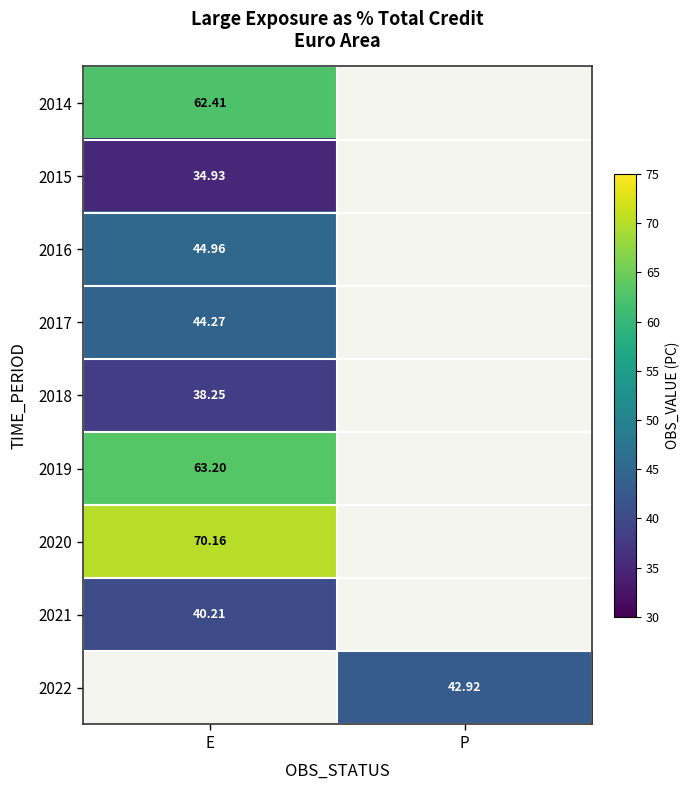

The value of 2017 at E is 44.3. True or false?

True